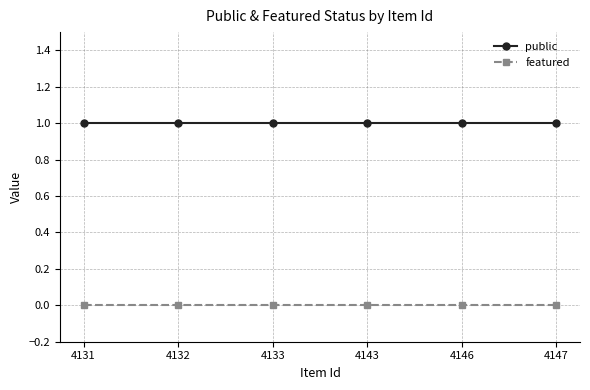

Rank the series at 4146 from lowest to highest value.

featured, public